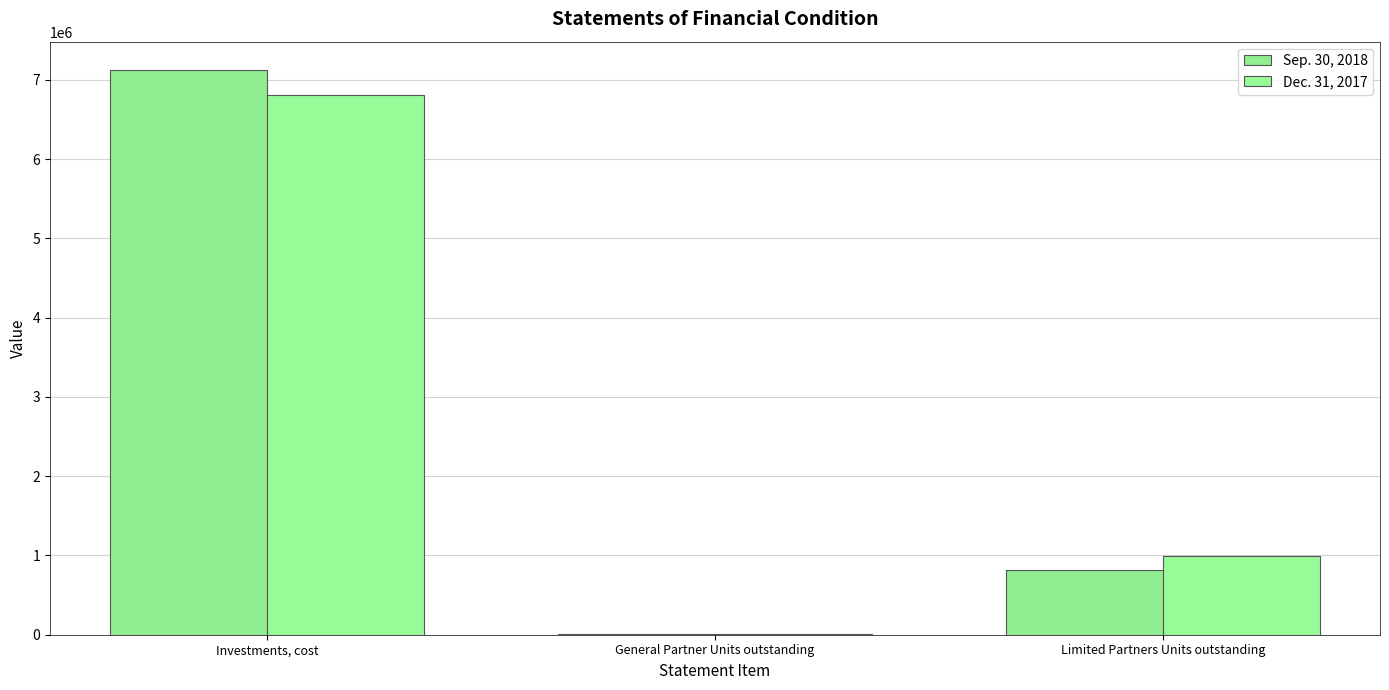

Count the number of data series in this chart.

2